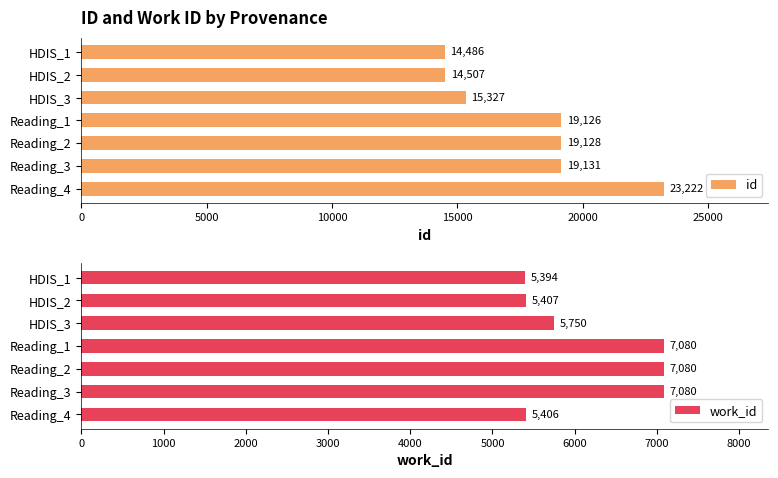

What is the sum of all work_id values?

43197